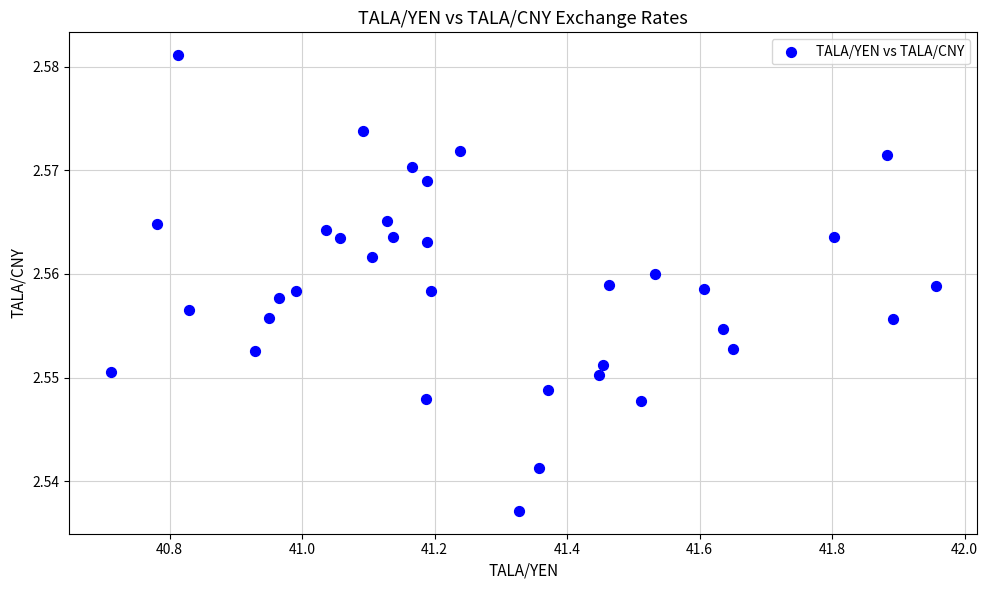

What is the range of X values (max minus min)?

1.2